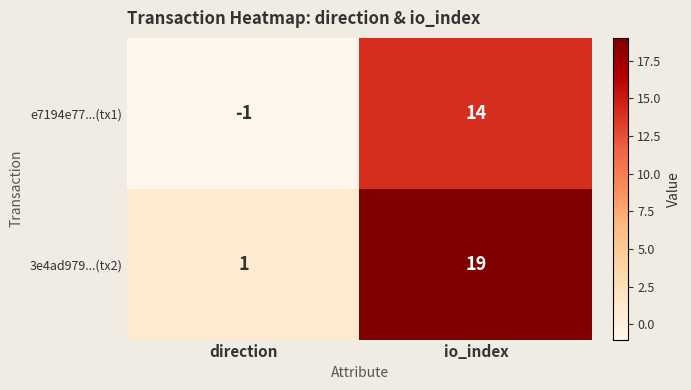

Rank the series at io_index from lowest to highest value.

e7194e77...(tx1), 3e4ad979...(tx2)